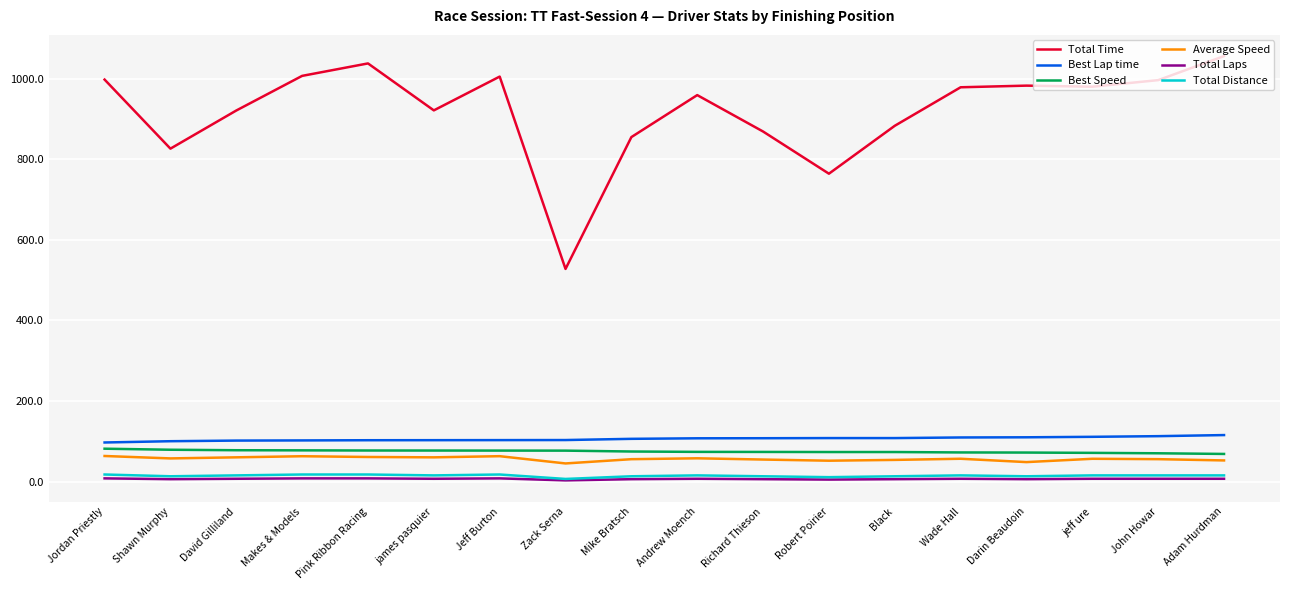

The value of Total Time at Jordan Priestly is 442.1. True or false?

False